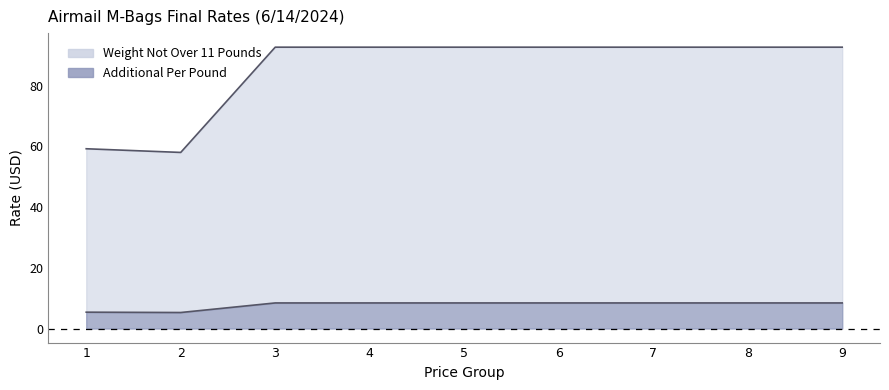

Reading left to right, what are all the values shown in this chart?

Weight Not Over 11 Pounds: 1=59.2	2=58.0	3=92.6	4=92.6	5=92.6	6=92.6	7=92.6	8=92.6	9=92.6
Additional Per Pound: 1=5.4	2=5.3	3=8.4	4=8.4	5=8.4	6=8.4	7=8.4	8=8.4	9=8.4